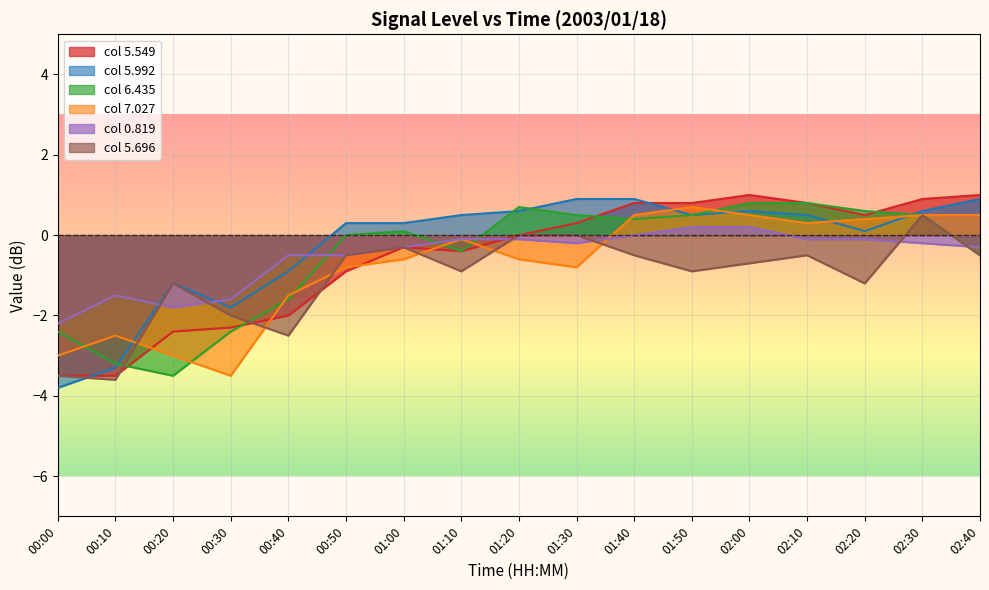

Which series ends up on top after the final intersection of 5.549 and 5.696?

5.696